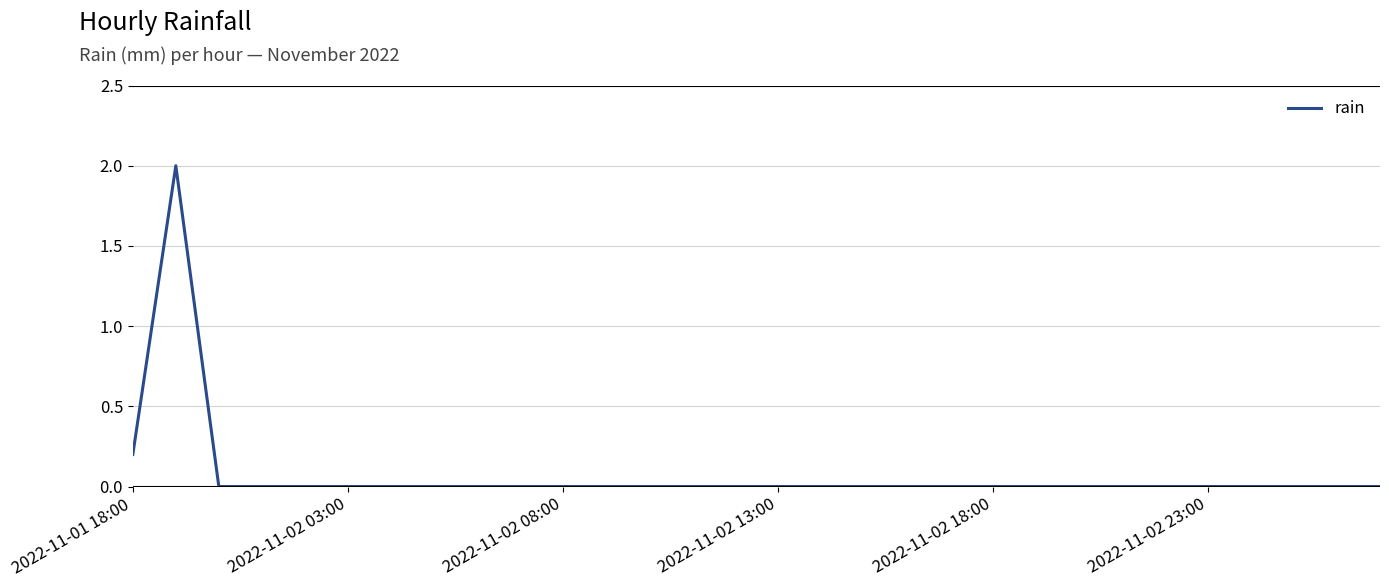

What is the greatest value displayed?

2.0